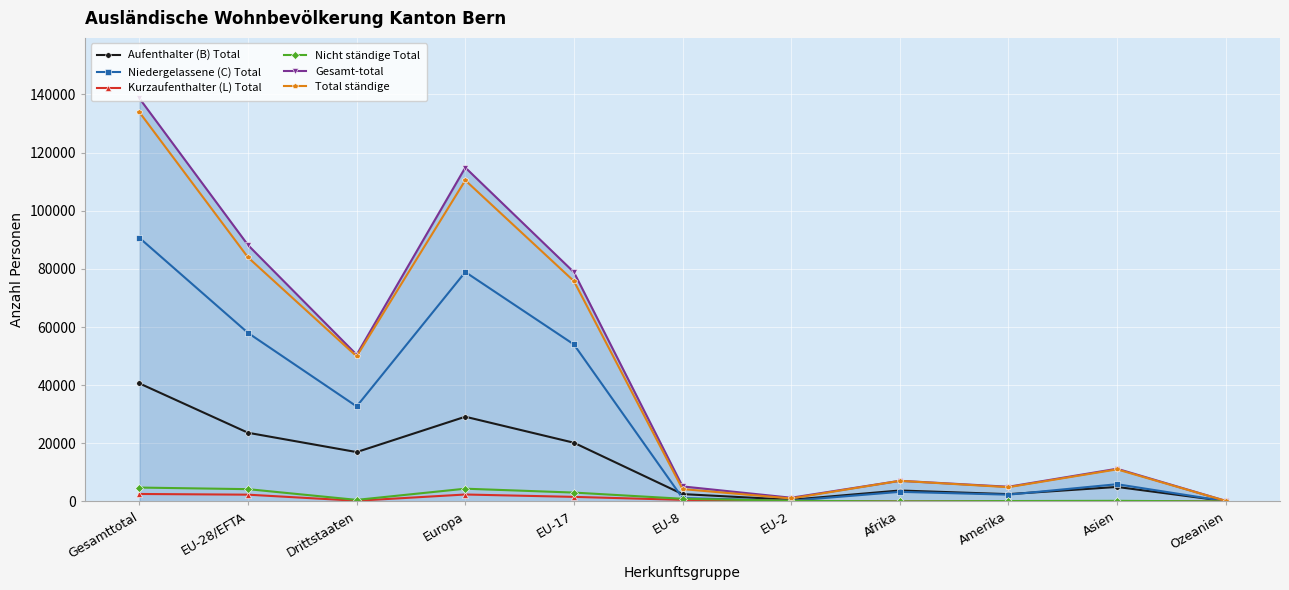

Does the chart have visible grid lines?

Yes